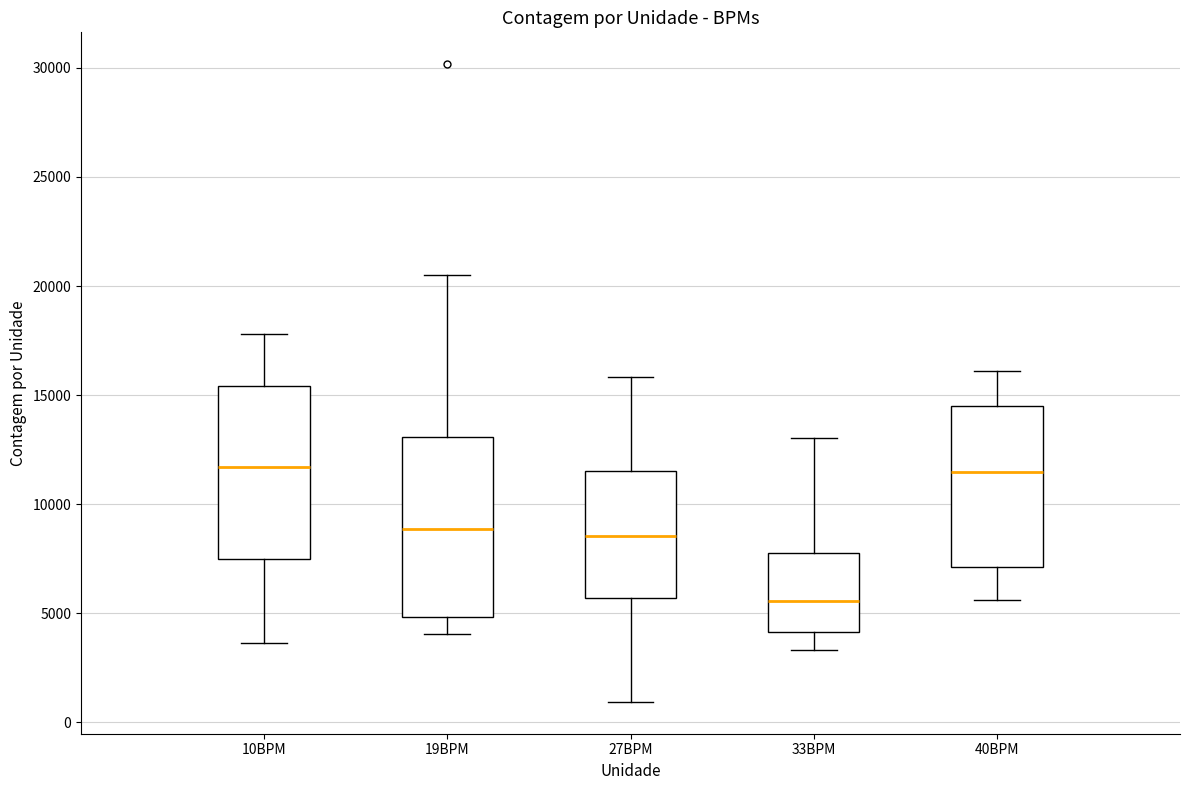

Reading left to right, read every box against the y-axis: the position of its median line, the range the box covers, and the ends of its whiskers. The values are not printed on the chart, so give them approximately, as read against the axis.

10BPM: median 11500, box 7500 to 15500, whiskers 3500 to 18000
19BPM: median 9000, box 5000 to 13000, whiskers 4000 to 20500
27BPM: median 8500, box 5500 to 11500, whiskers 1000 to 16000
33BPM: median 5500, box 4000 to 7500, whiskers 3500 to 13000
40BPM: median 11500, box 7000 to 14500, whiskers 5500 to 16000